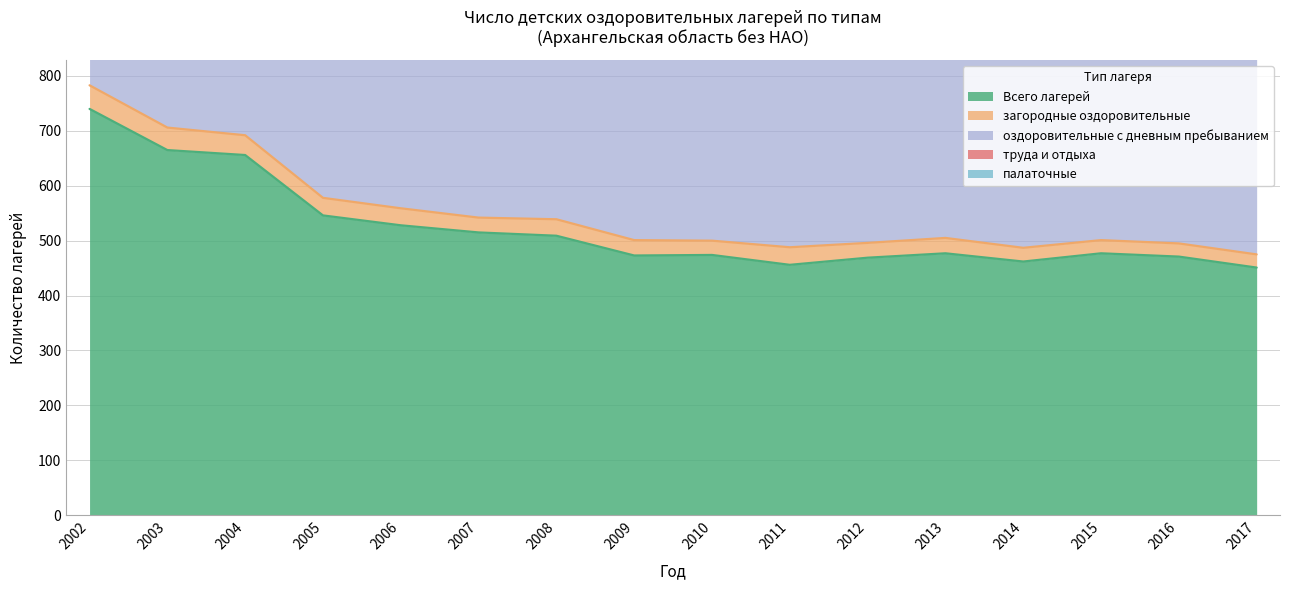

What is the greatest value displayed?

740